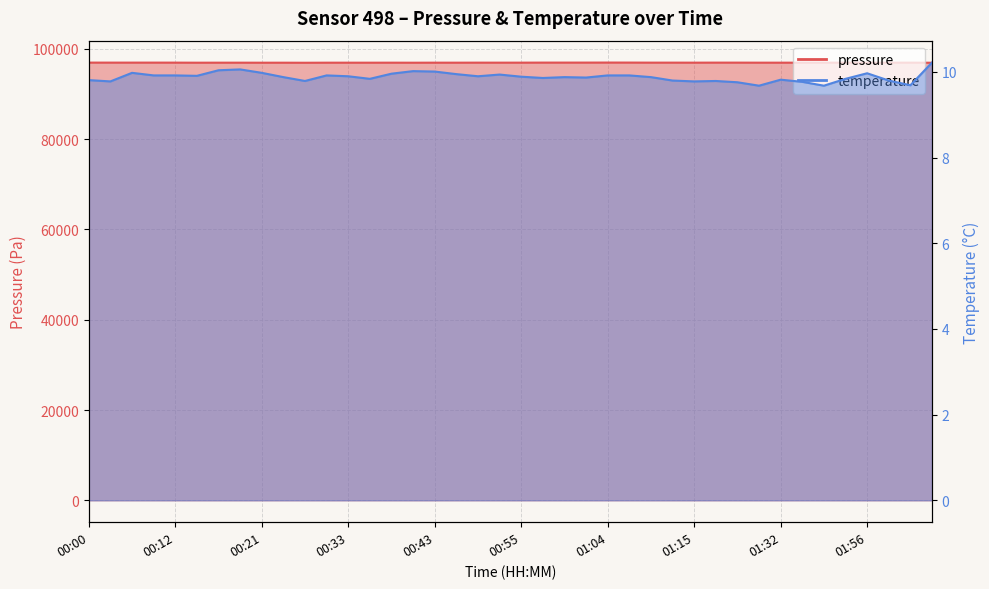

True or false: pressure has more than 2 points higher than both neighbors.

True